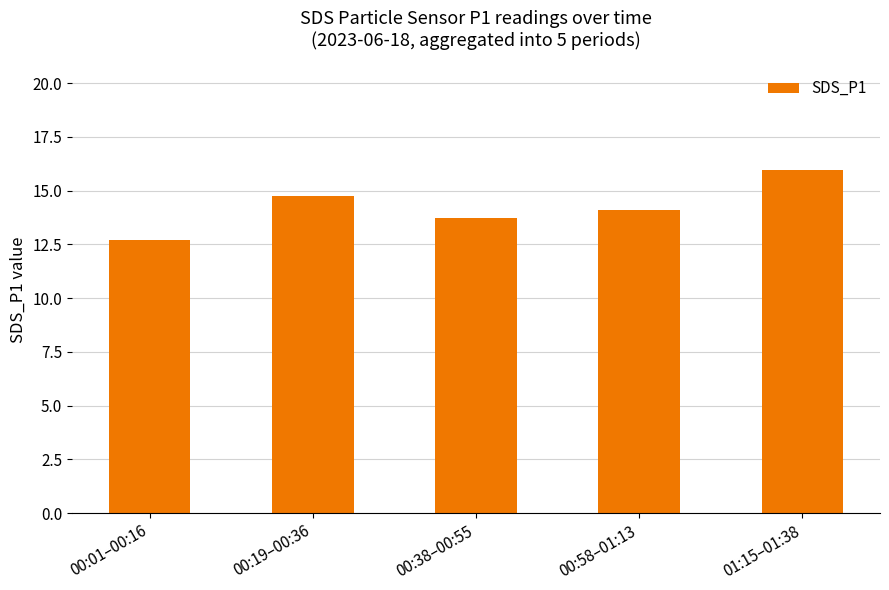

Between 00:01–00:16 and 01:15–01:38, which is larger?

01:15–01:38